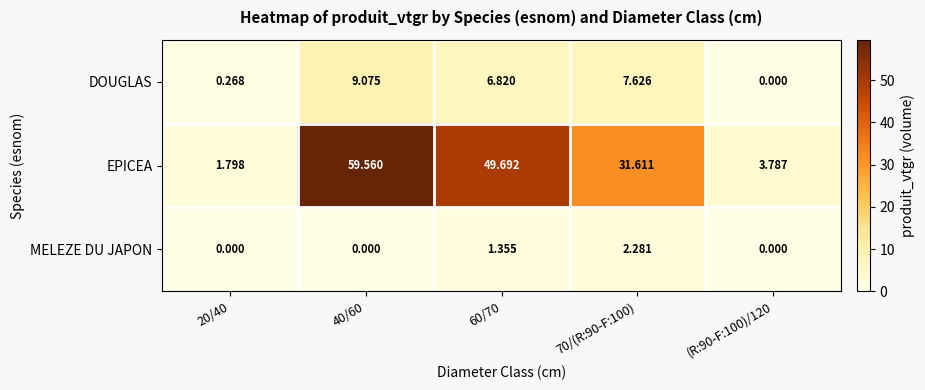

What is the difference between the highest and lowest values at 60/70?

48.3